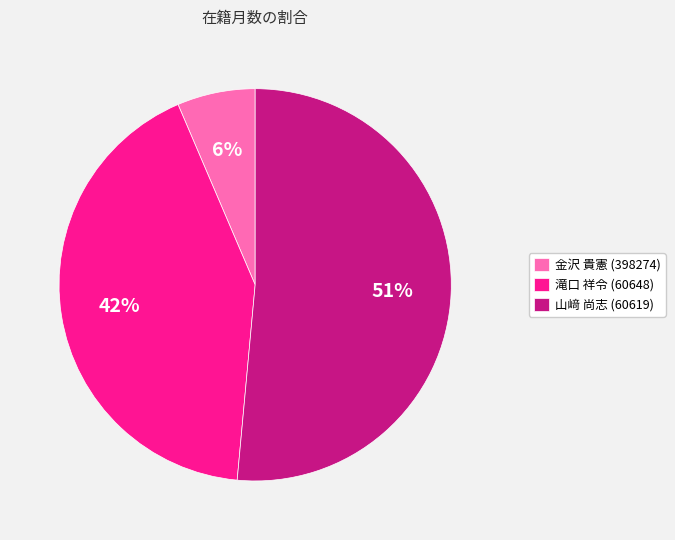

Which category has the biggest portion of the pie?

山﨑 尚志 (60619)